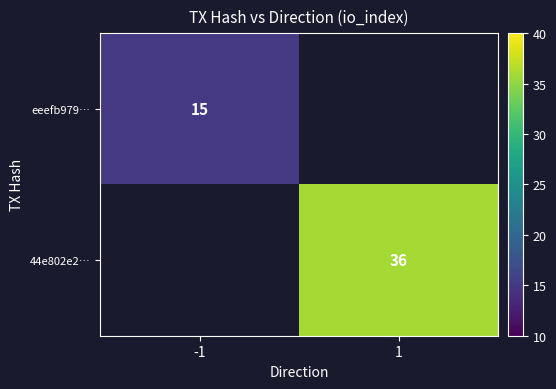

The 44e802e2… series shows 36 at 1. True or false?

True